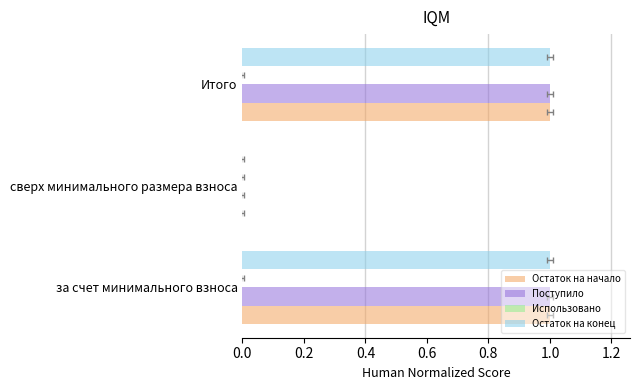

What is the approximate value of Поступило at за счет минимального взноса?

1.0